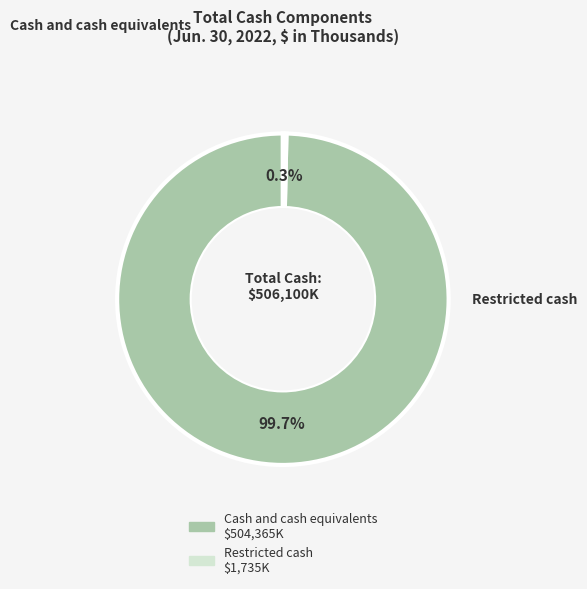

How many segments does this pie chart have?

2